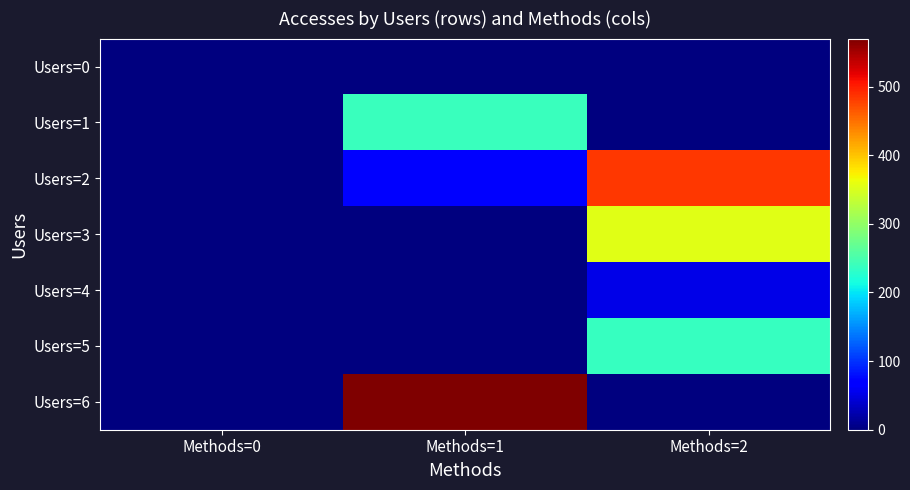

List the series in order of their peak value, highest first.

Users=6, Users=2, Users=3, Users=1, Users=5, Users=4, Users=0